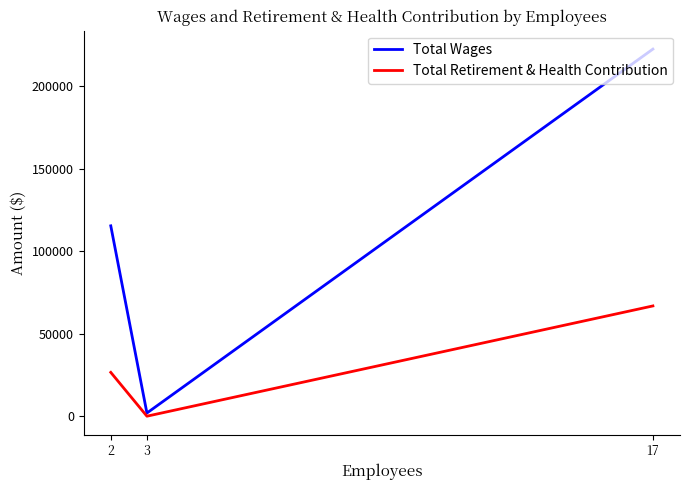

Reading right to left, list all the values displayed in this chart.

Total Wages: 17=222321	3=1920	2=115281
Total Retirement & Health Contribution: 17=66778	3=0	2=26541